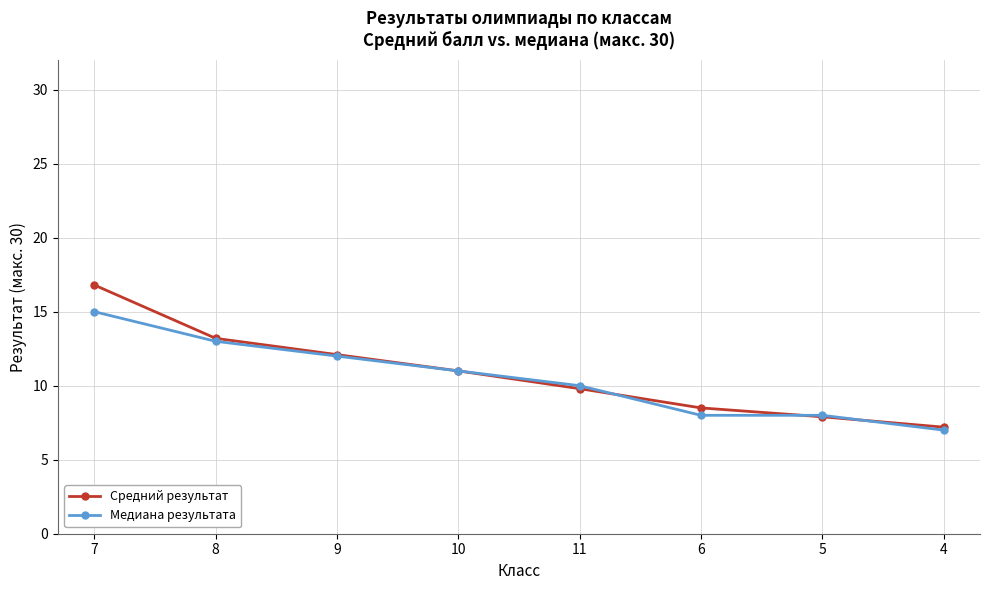

What is the sum of the Медиана результата values at 8 and 7?

28.0